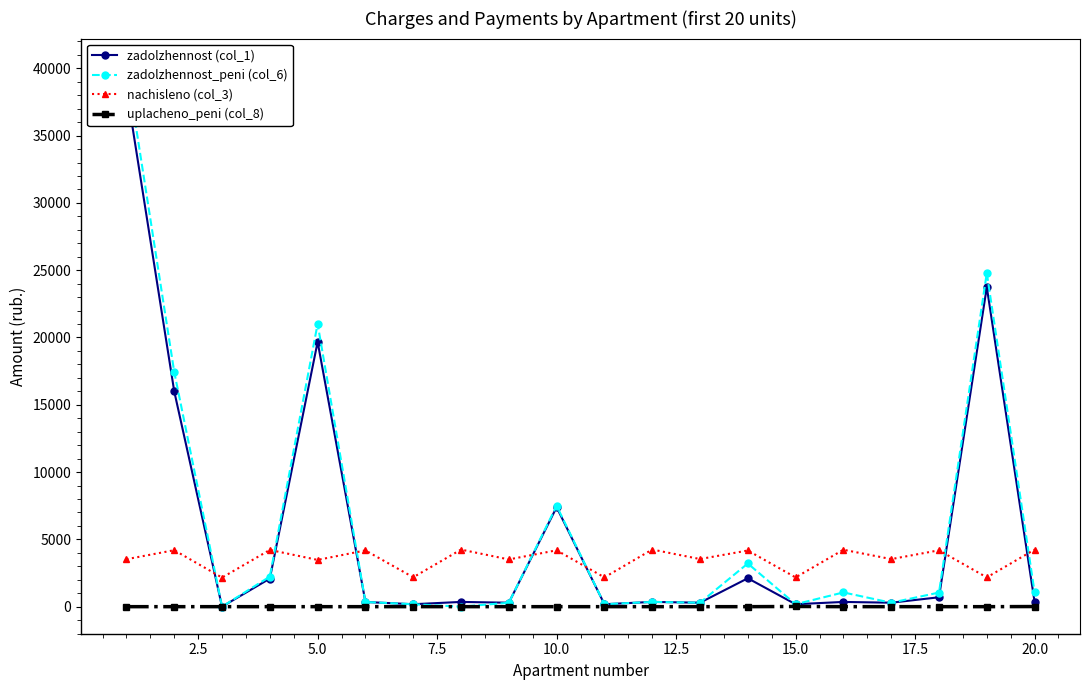

What is the maximum value for nachisleno (col_3)?

4246.1